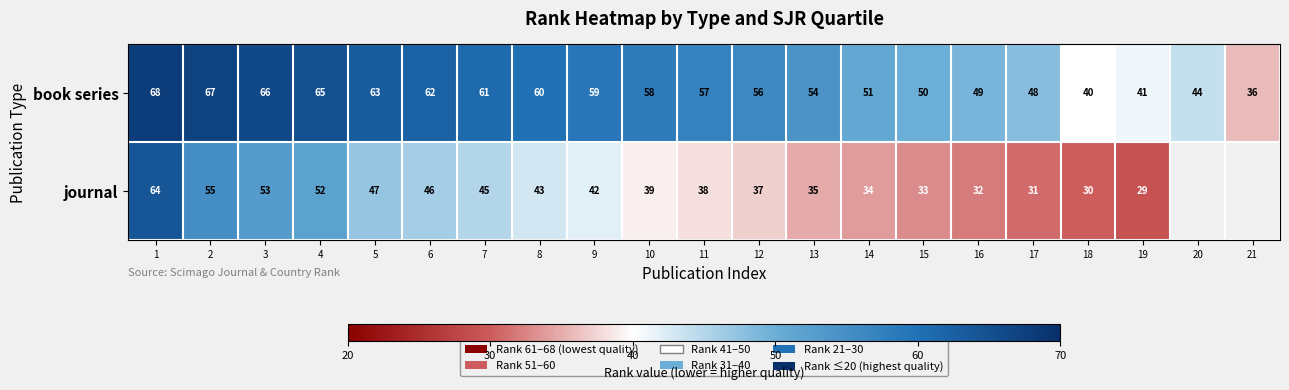

True or false: book series has a value of 28.3 at 16.

False